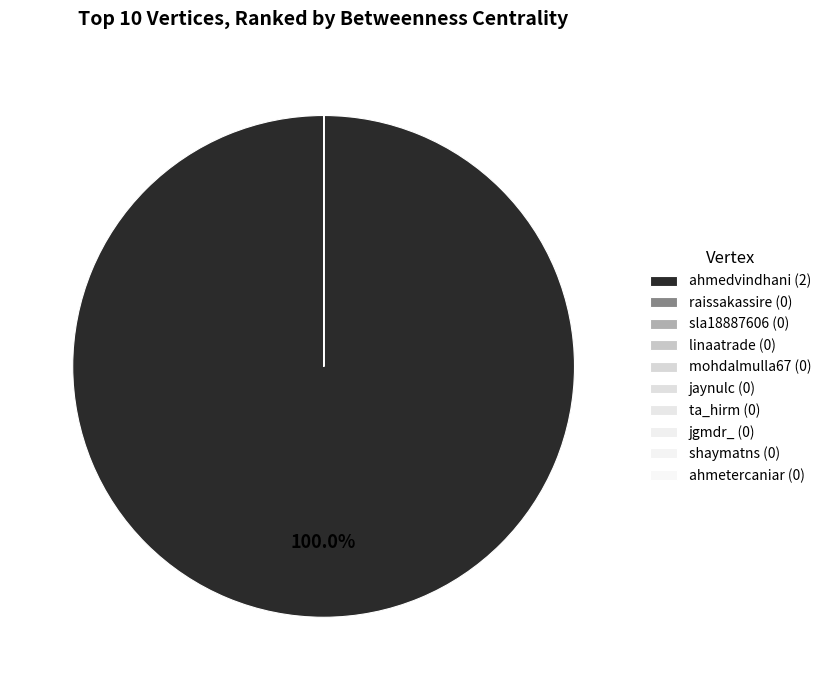

Is there a majority slice in this chart?

Yes